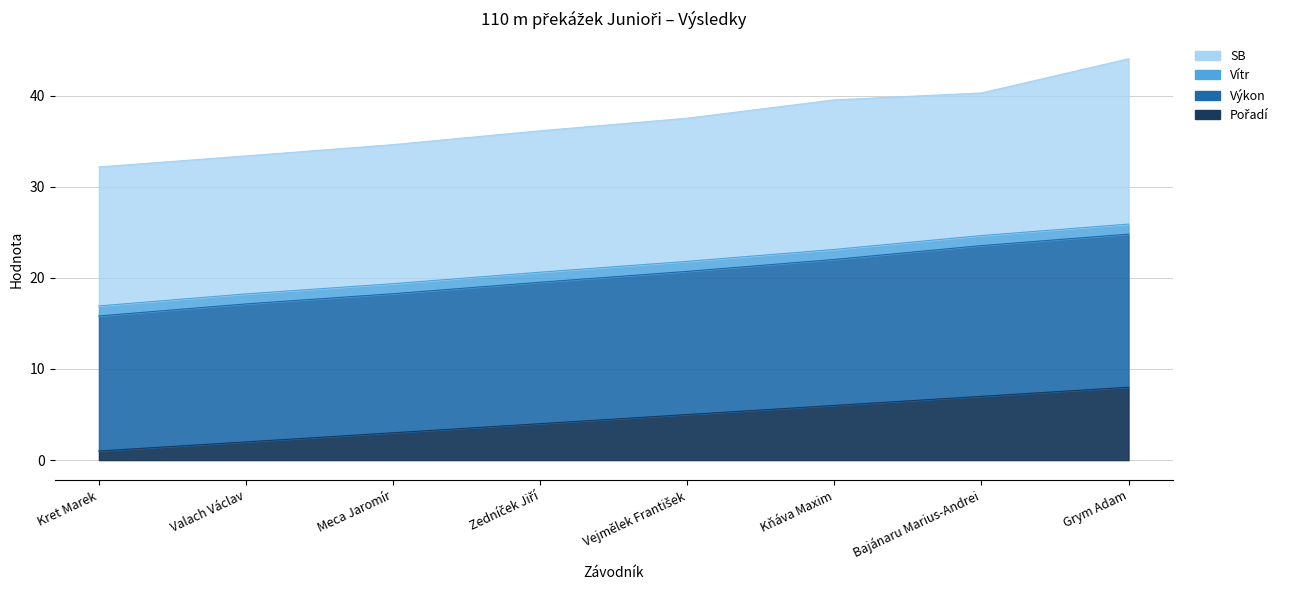

At which label does Pořadí first exceed 5?

Kňáva Maxim